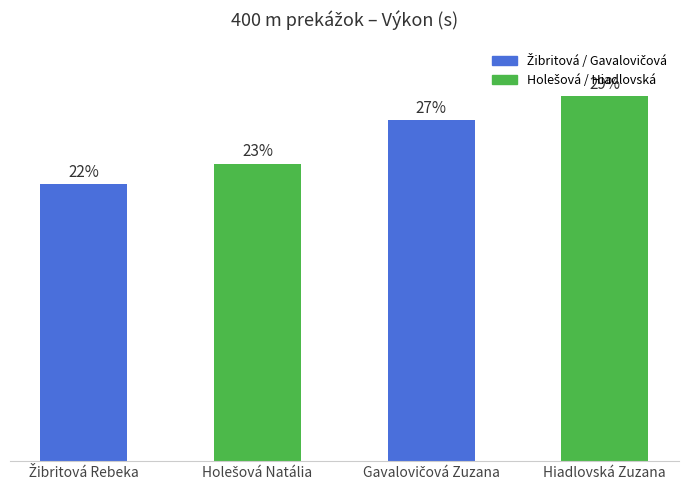

Does the chart contain any negative values?

No